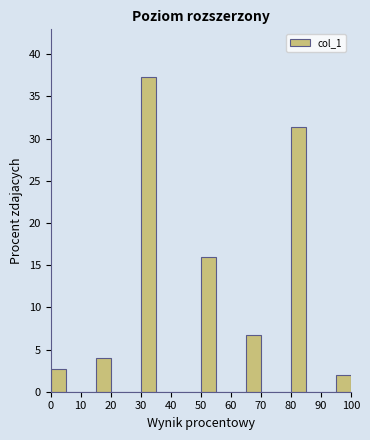

How tall is the bar that spans 30 to 35 on the x-axis? The values are not printed on the chart, so give them approximately, as read against the axis.

37.5